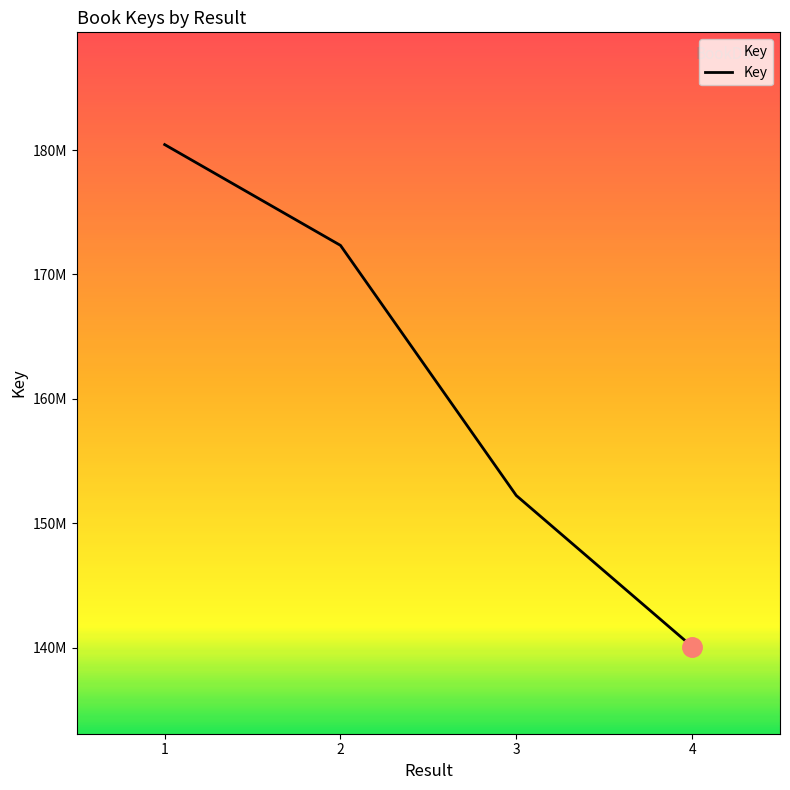

True or false: the data shows 140095712 at 4.

True